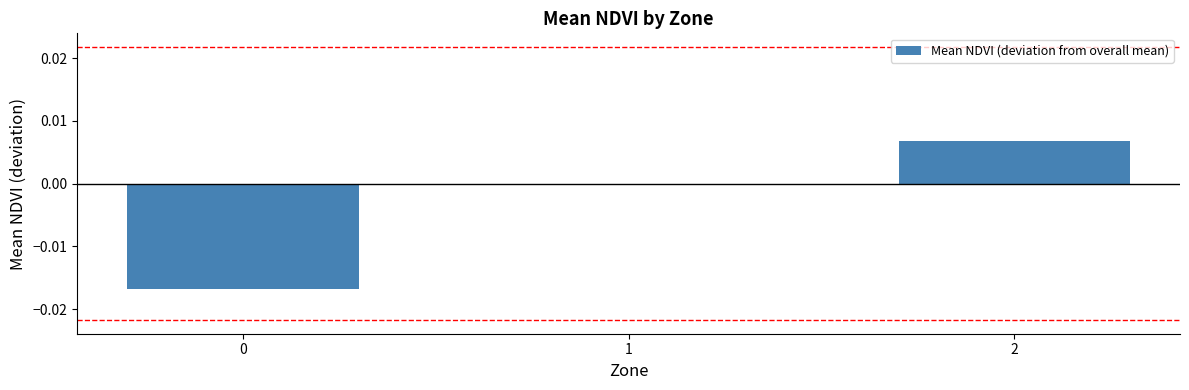

Are the bars grouped side by side (vs. stacked)?

No